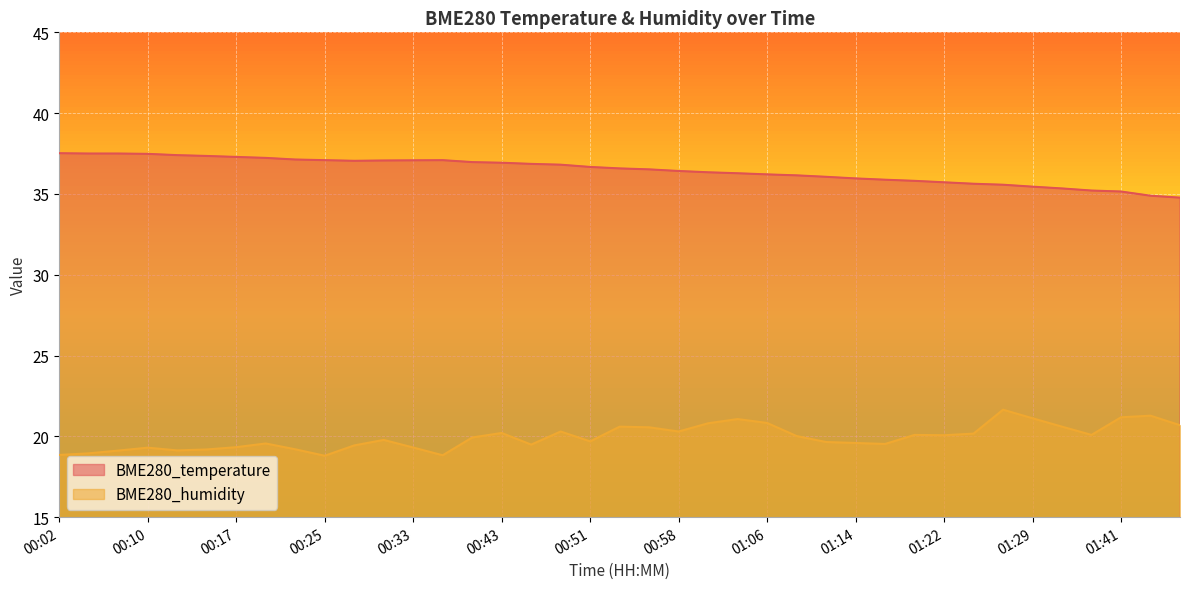

Rank the series by their maximum value, from highest to lowest.

BME280_temperature, BME280_humidity